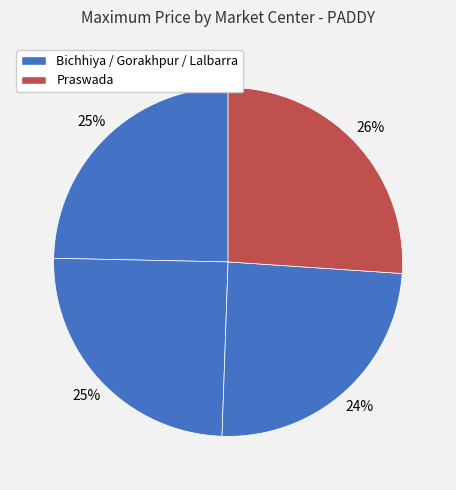

What is the largest slice in the pie chart?

Praswada